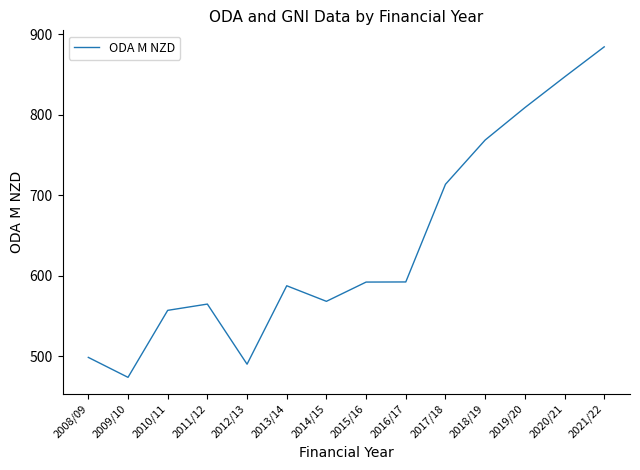

At which category does the chart reach its minimum across all series?

2009/10